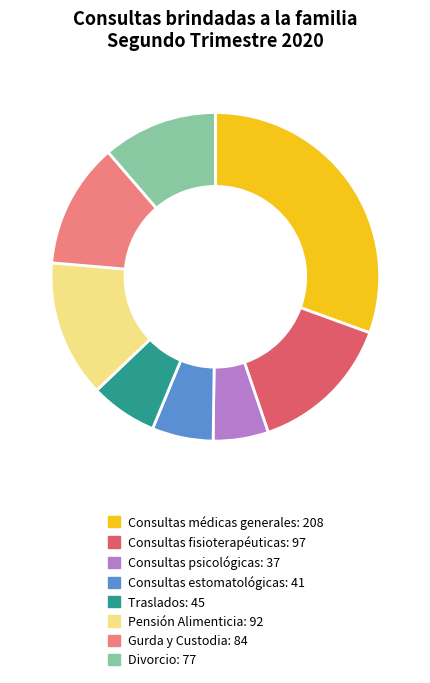

Do Pensión Alimenticia and Consultas fisioterapéuticas together represent more than half of the pie?

No